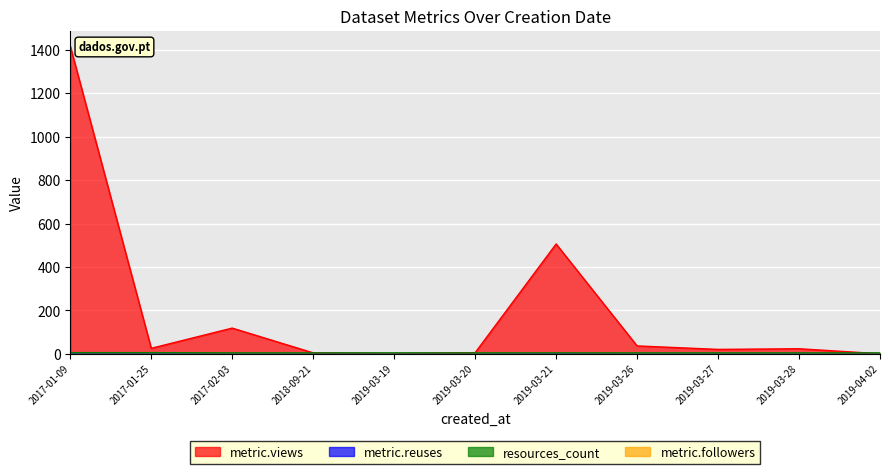

Does the chart display data point markers on the line(s)?

No